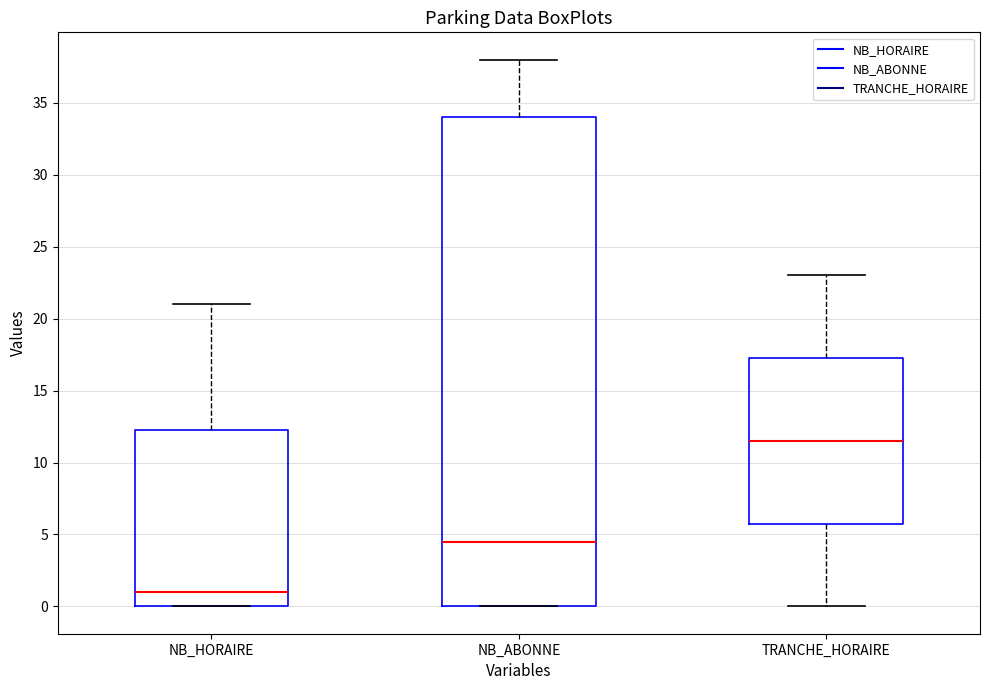

Which box is the tallest, from its lower edge to its upper edge?

NB_ABONNE